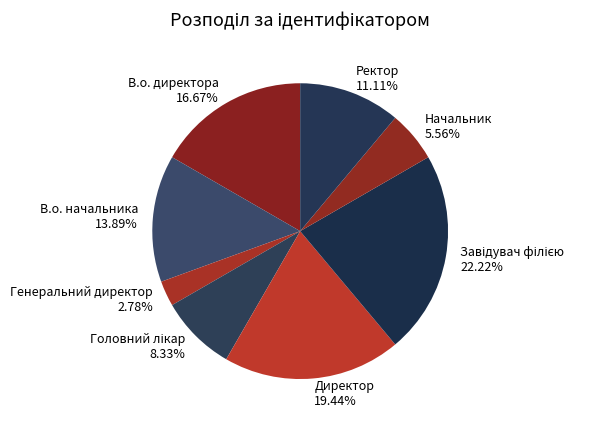

Is there a majority slice in this chart?

No